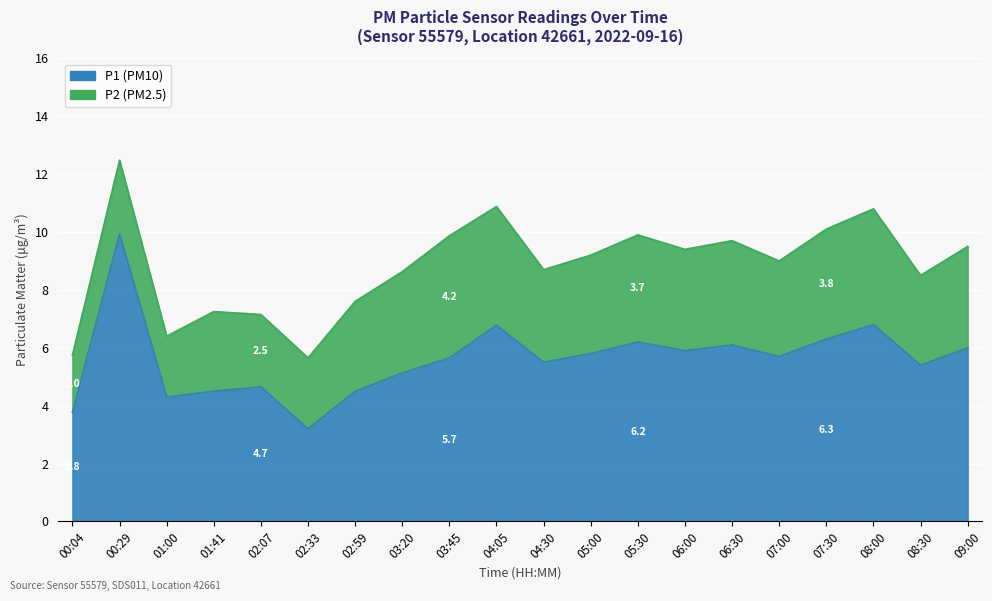

How many data points does each series have?

20